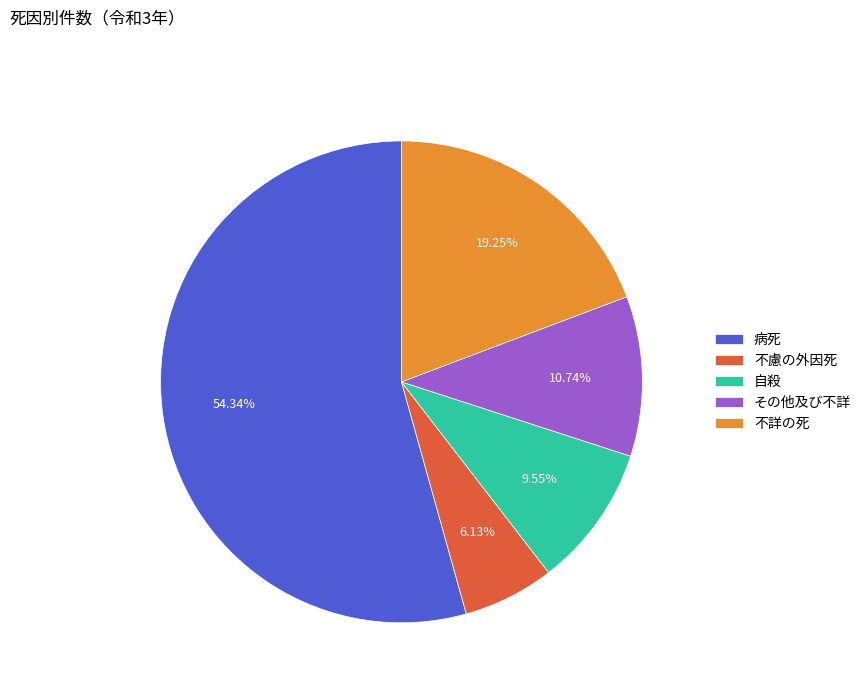

What is the smallest slice in the pie chart?

不慮の外因死